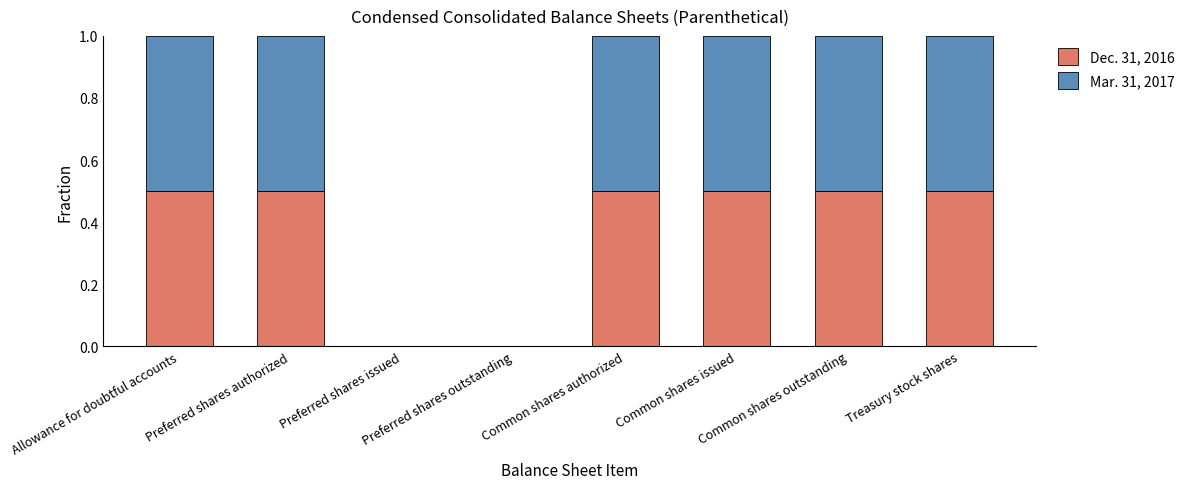

How many categories are shown in the chart?

8